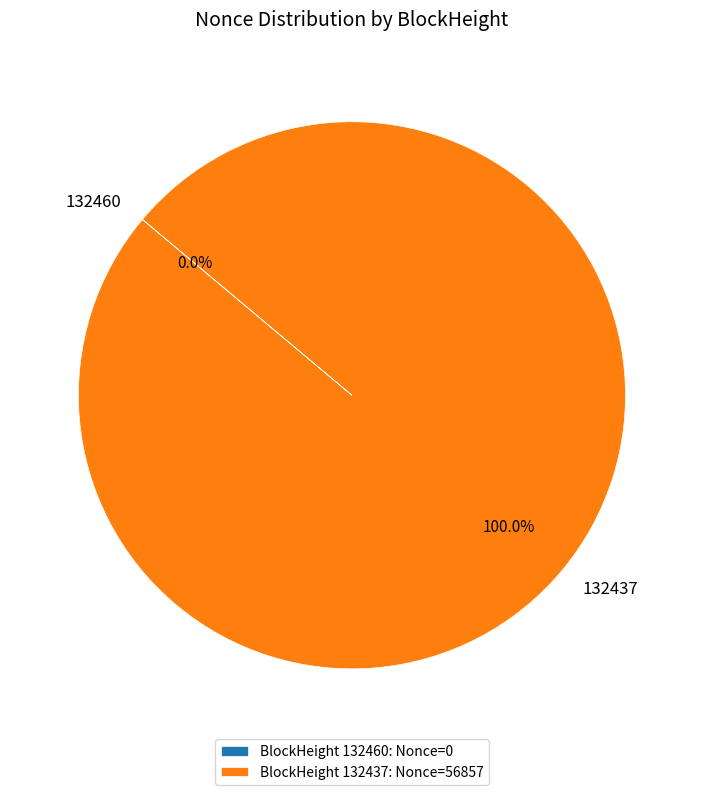

To the nearest percent, what portion does 132437 represent?

100%